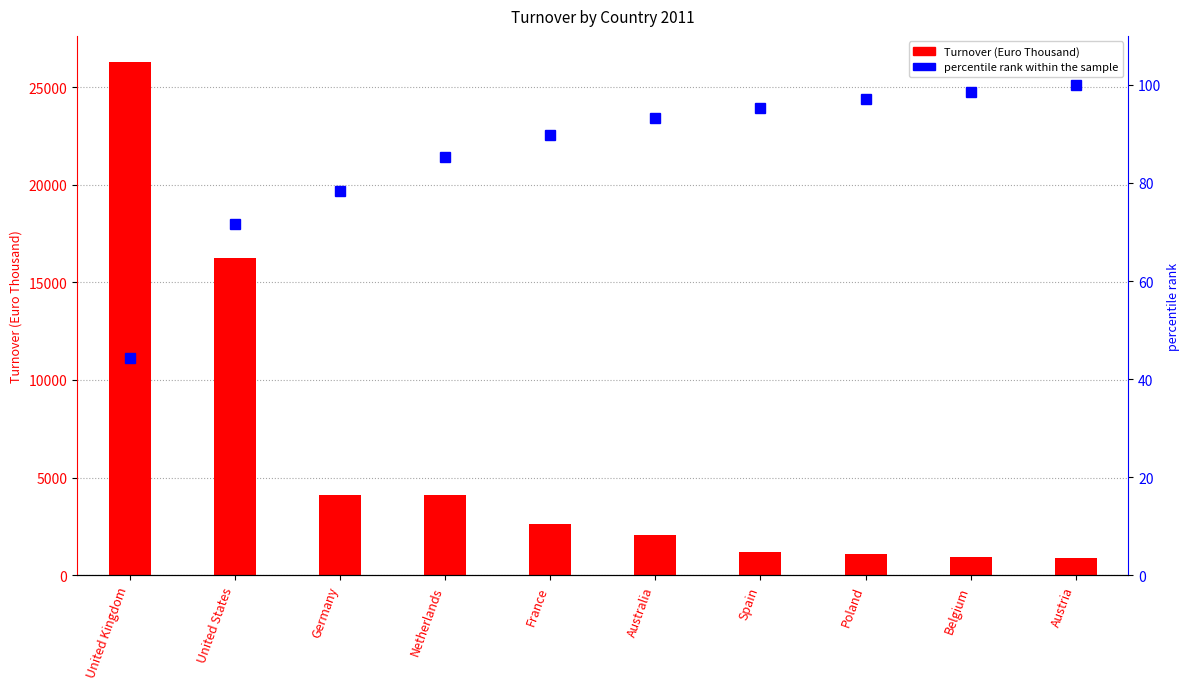

The Turnover (Euro Thousand) series shows 26044.1 at United States. True or false?

False